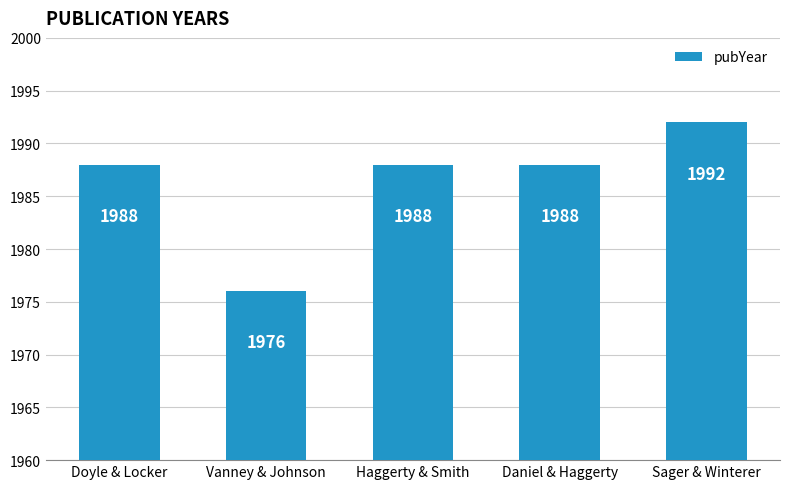

At which category does the chart reach its peak across all series?

Sager & Winterer